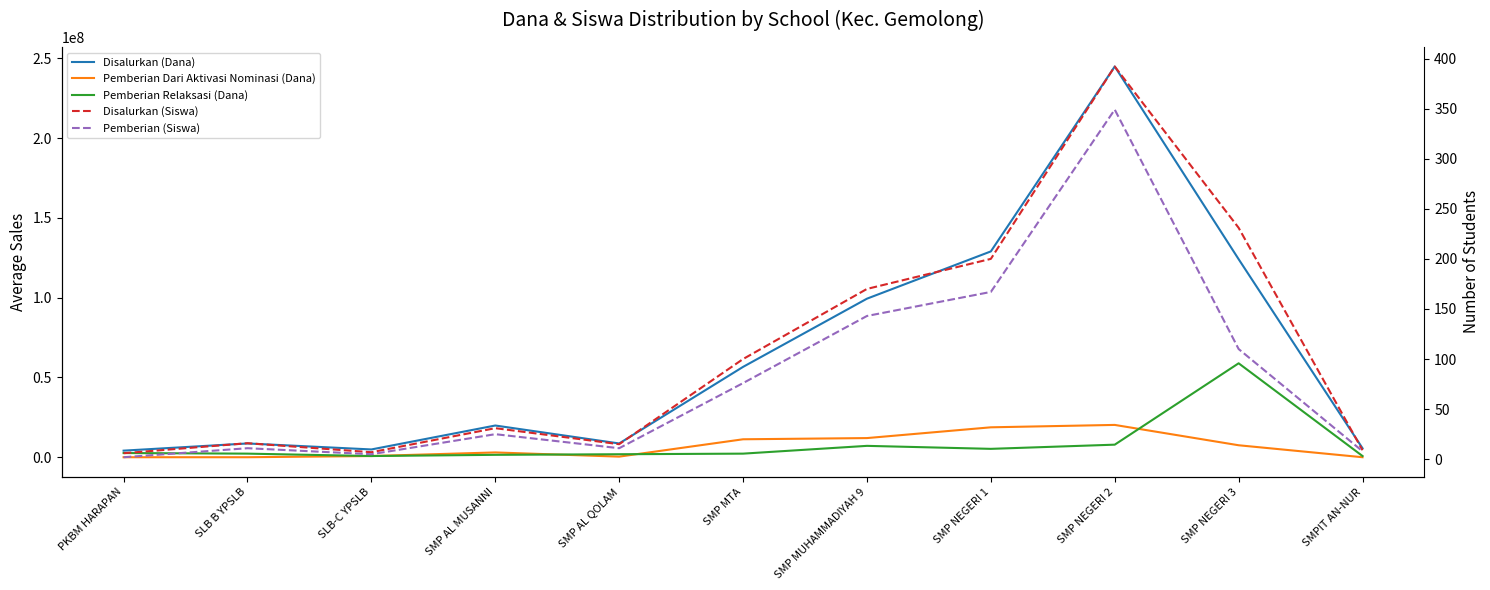

At SMP NEGERI 1, list the series in order from largest to smallest.

Disalurkan (Dana), Pemberian Dari Aktivasi Nominasi (Dana), Pemberian Relaksasi (Dana), Disalurkan (Siswa), Pemberian (Siswa)